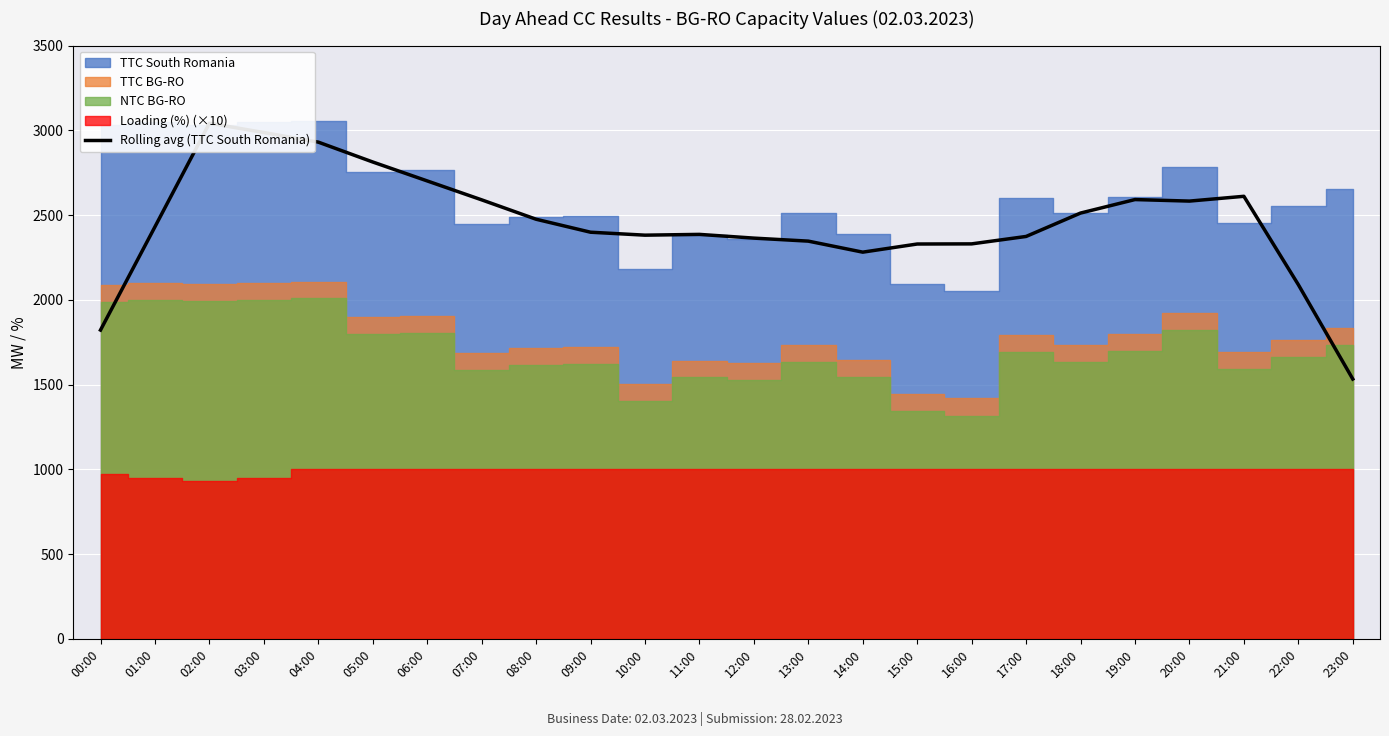

What is the sum of the values at 02:00 and 06:00?

5743.2